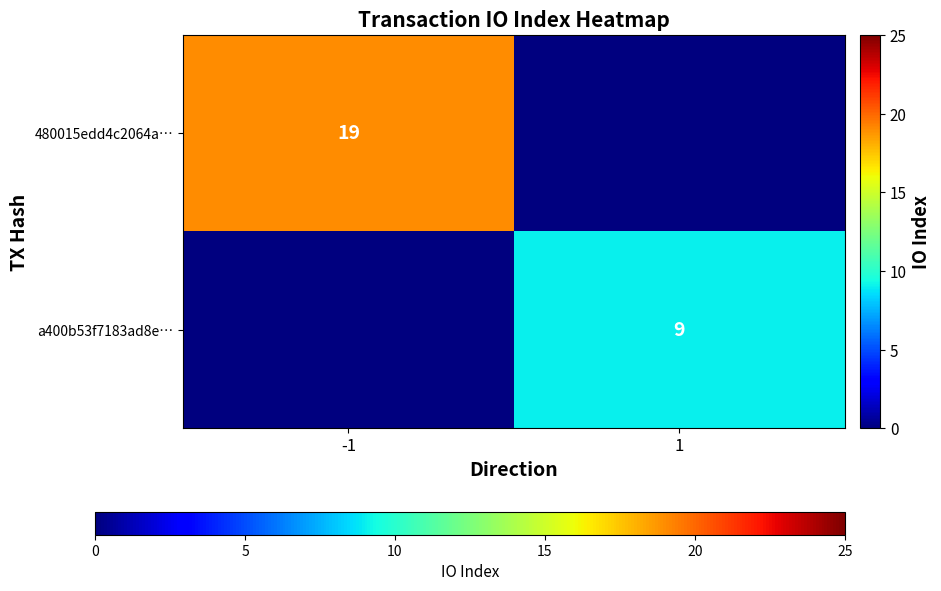

The 480015edd4c2064a… series shows 19 at -1. True or false?

True